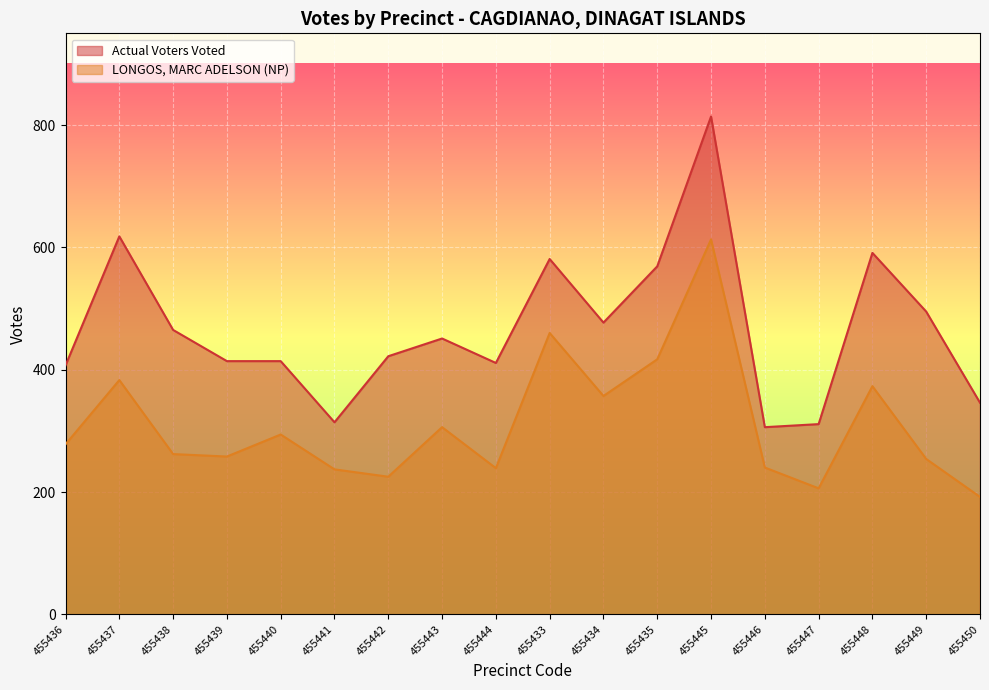

Rank the series by their average value, from highest to lowest.

Actual Voters Voted, LONGOS, MARC ADELSON (NP)